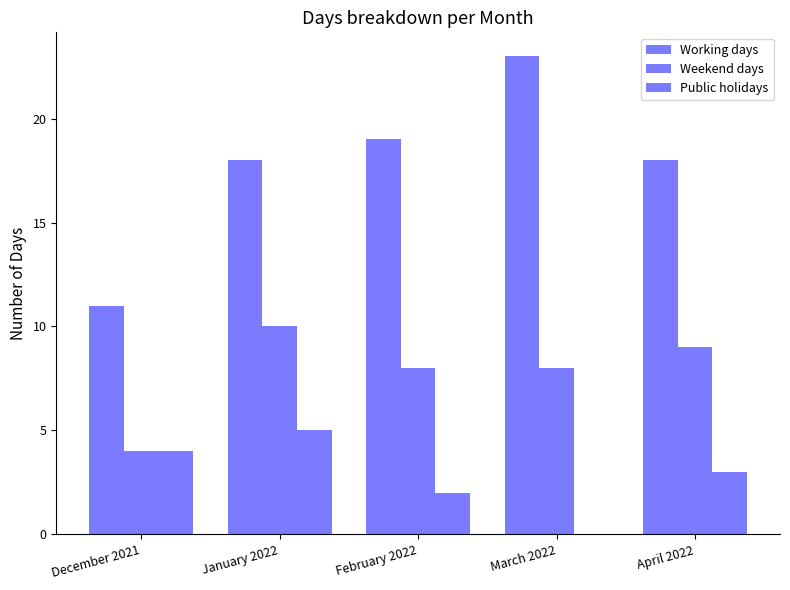

Are the bars horizontal?

No